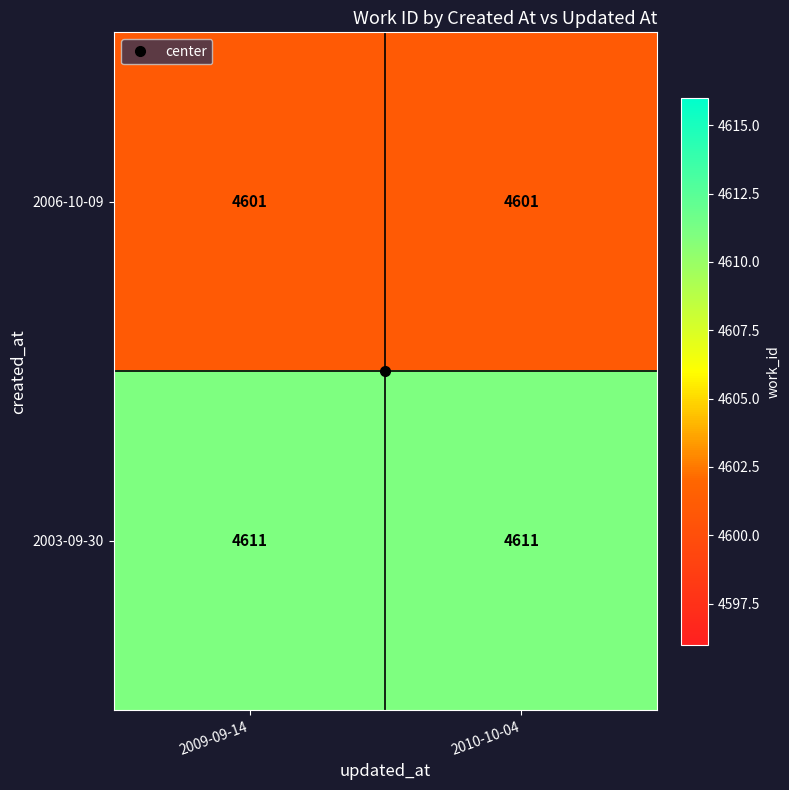

True or false: 2006-10-09 has a value of 6997 at 2009-09-14.

False